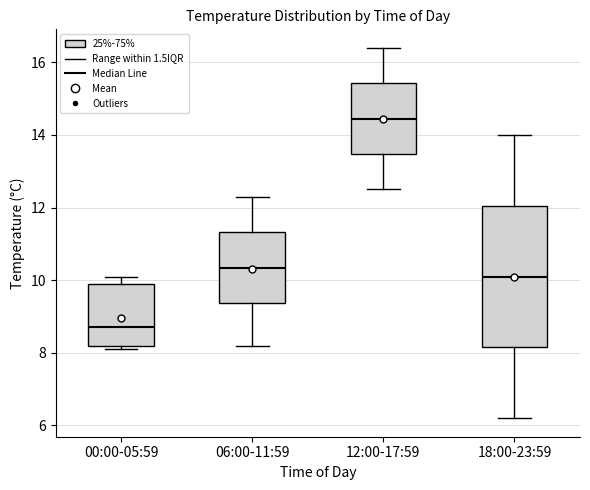

Reading left to right, transcribe this box plot: for each box, give where its median line is, the range the box spans, and where its two whiskers end, as read against the y-axis. The values are not printed on the chart, so give them approximately, as read against the axis.

00:00-05:59: median 8.8, box 8.2 to 10.0, whiskers 8.2 (just below the box's lower edge) to 10.2
06:00-11:59: median 10.4, box 9.4 to 11.4, whiskers 8.2 to 12.4
12:00-17:59: median 14.4, box 13.4 to 15.4, whiskers 12.6 to 16.4
18:00-23:59: median 10.2, box 8.2 to 12.0, whiskers 6.2 to 14.0